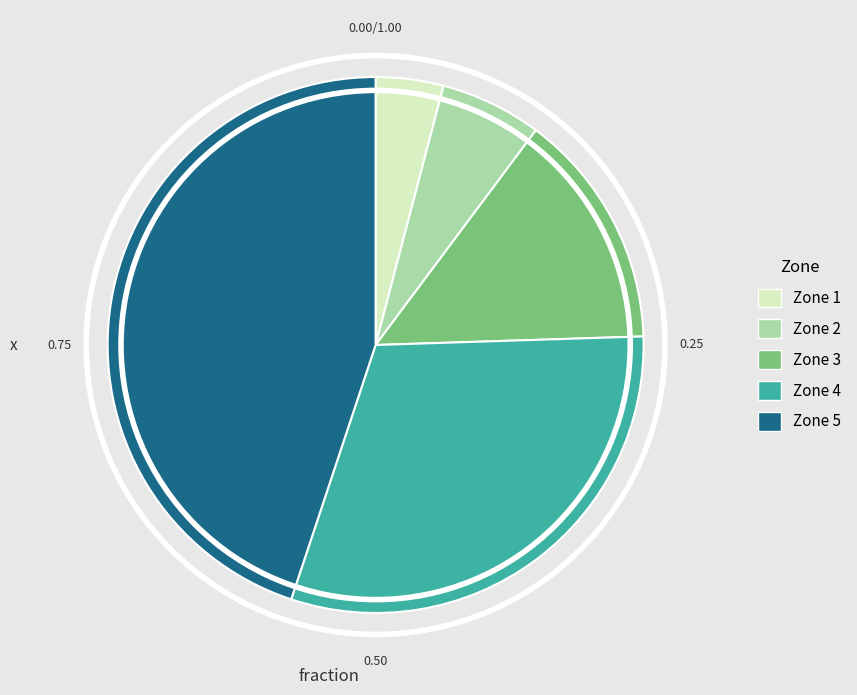

Which slice is the smallest?

Zone 1